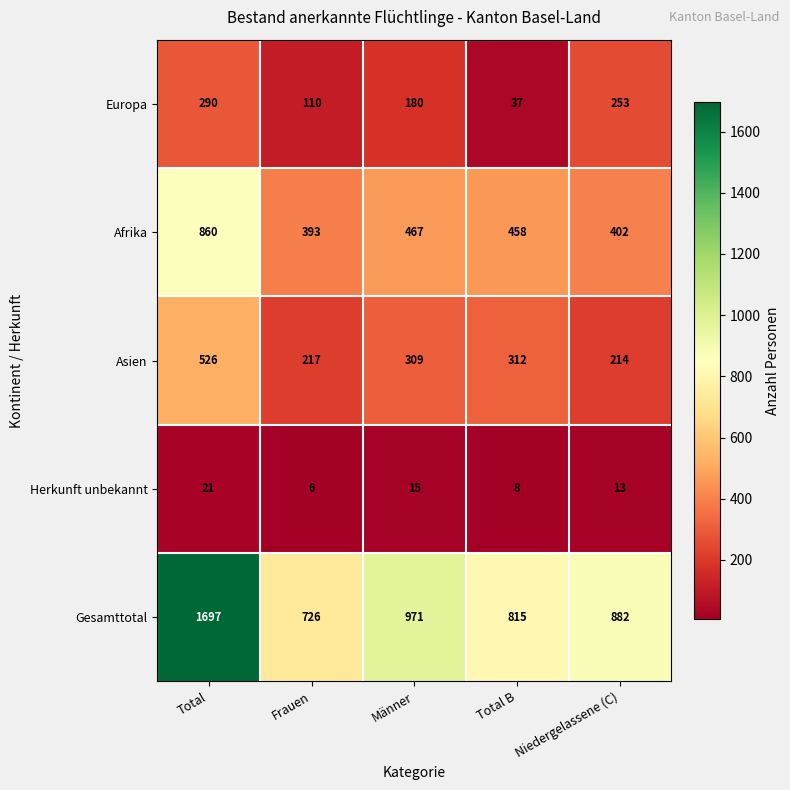

Is it true that Asien equals 98 at Frauen?

False